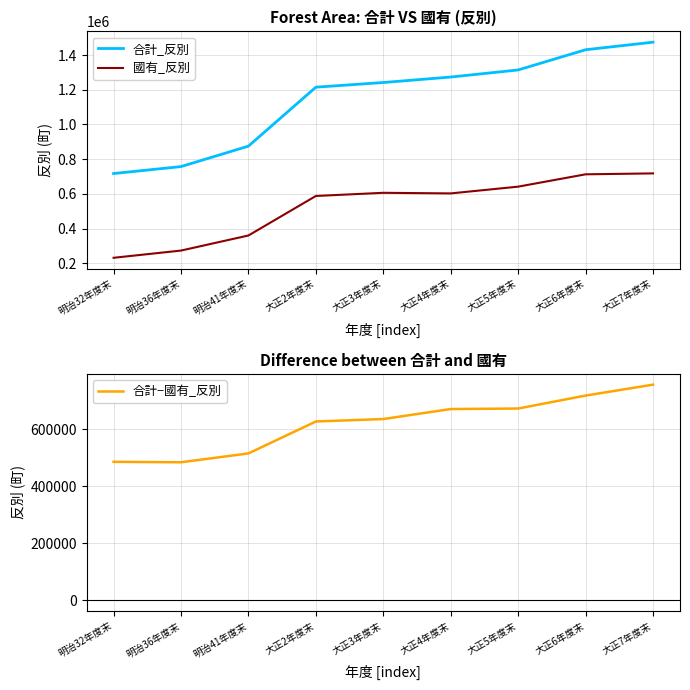

True or false: 合計_反別 and 合計−國有_反別 intersect in this chart.

False